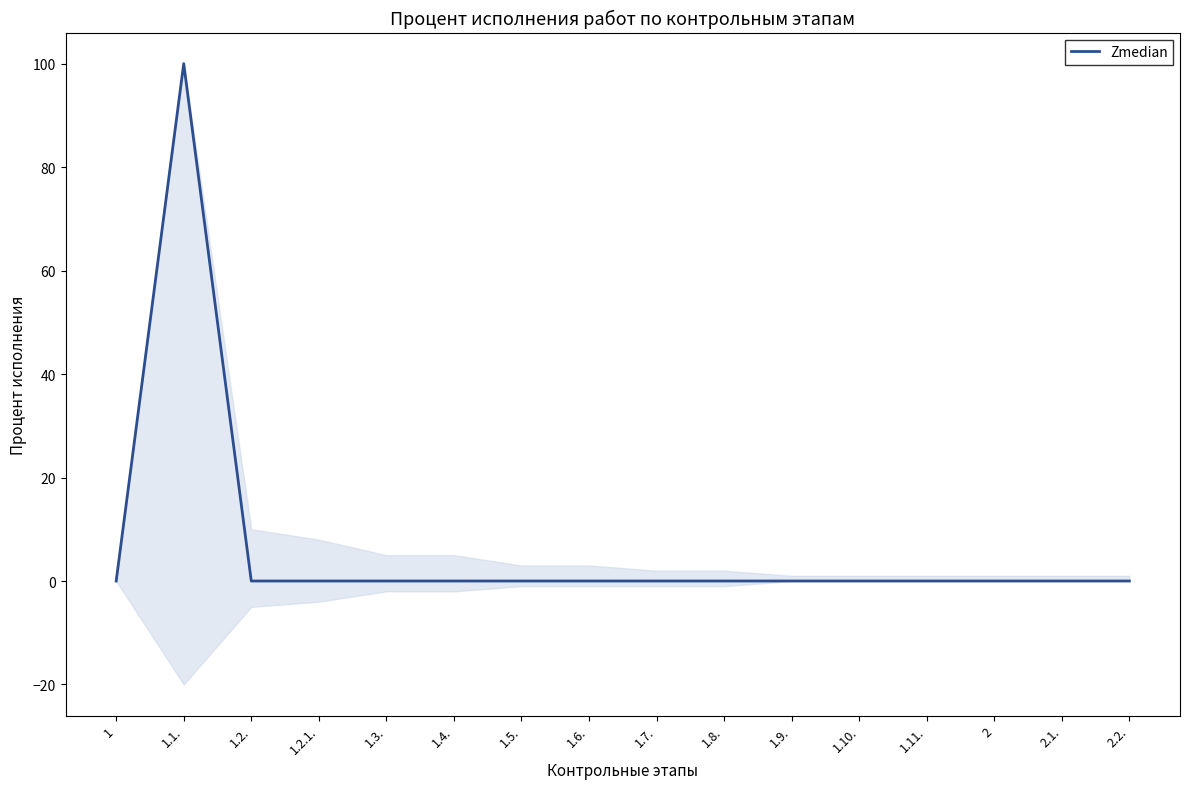

What is the difference between the maximum and second lowest values?

100